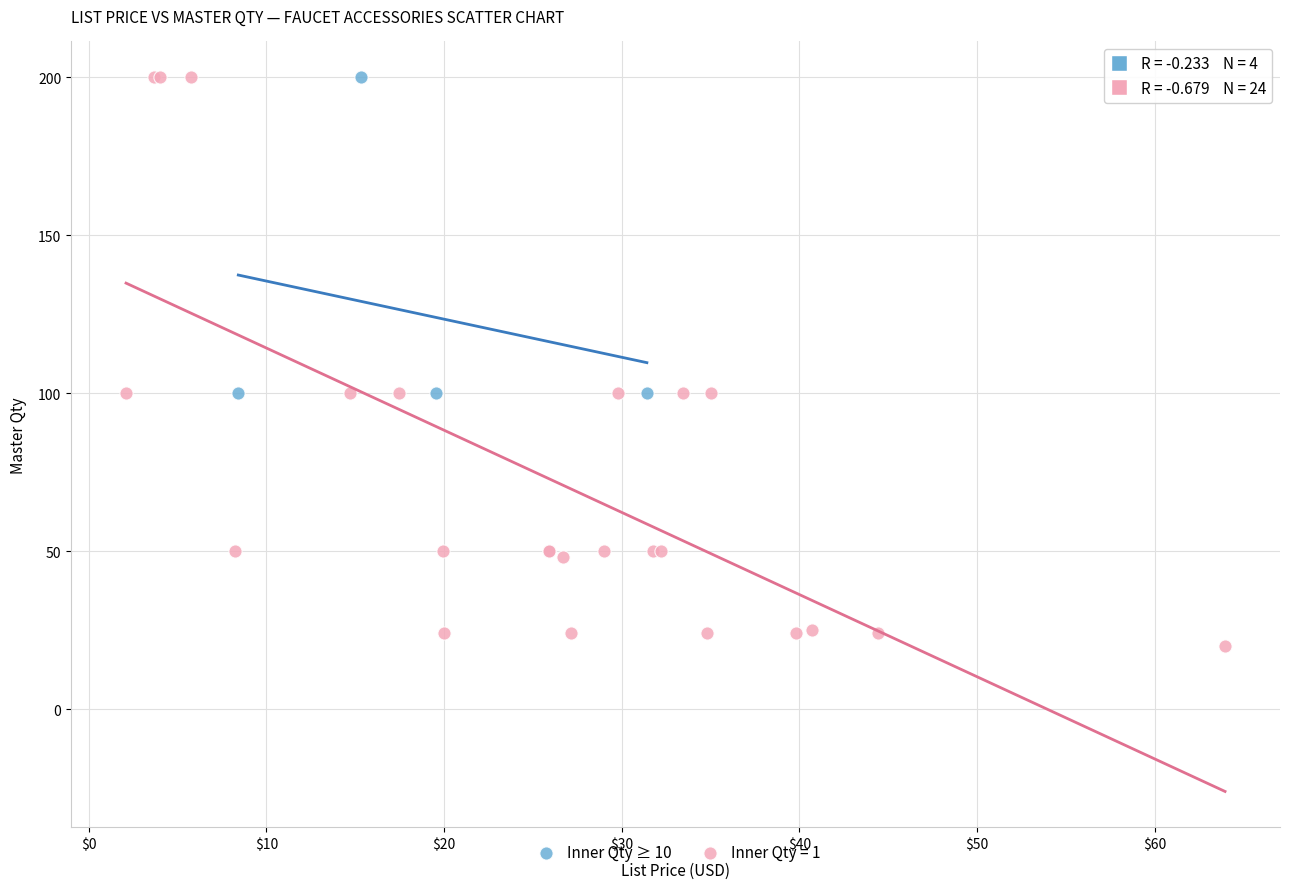

Which series has the widest spread of Y values?

Inner Qty = 1